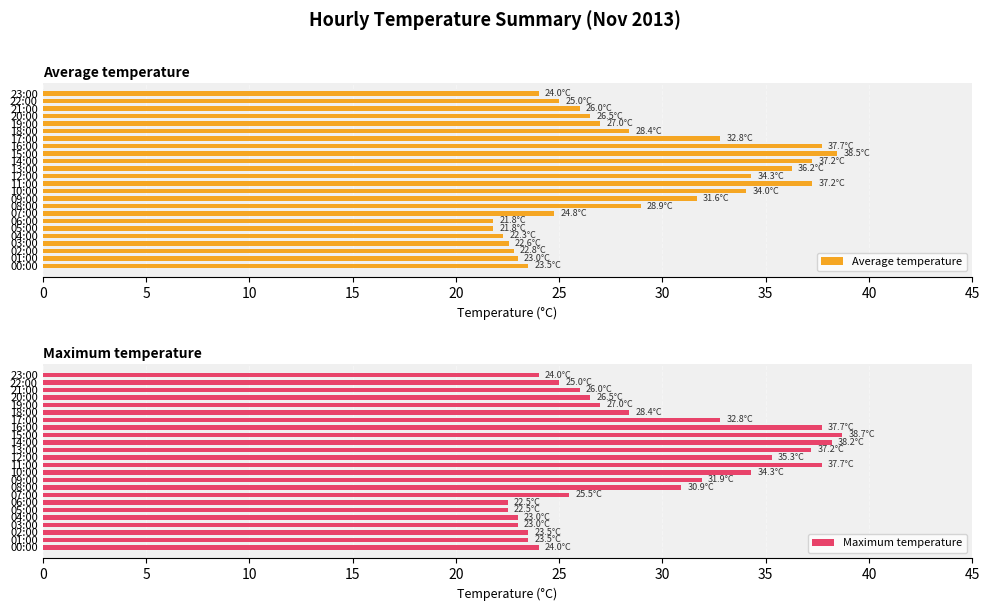

Reading left to right, transcribe all the data shown in this chart.

Average temperature: 23.5	23.0	22.8	22.6	22.3	21.8	21.8	24.8	28.9	31.6	34.0	37.2	34.3	36.2	37.2	38.5	37.7	32.8	28.4	27.0	26.5	26.0	25.0	24.0
Maximum temperature: 24.0	23.5	23.5	23.0	23.0	22.5	22.5	25.5	30.9	31.9	34.3	37.7	35.3	37.2	38.2	38.7	37.7	32.8	28.4	27.0	26.5	26.0	25.0	24.0